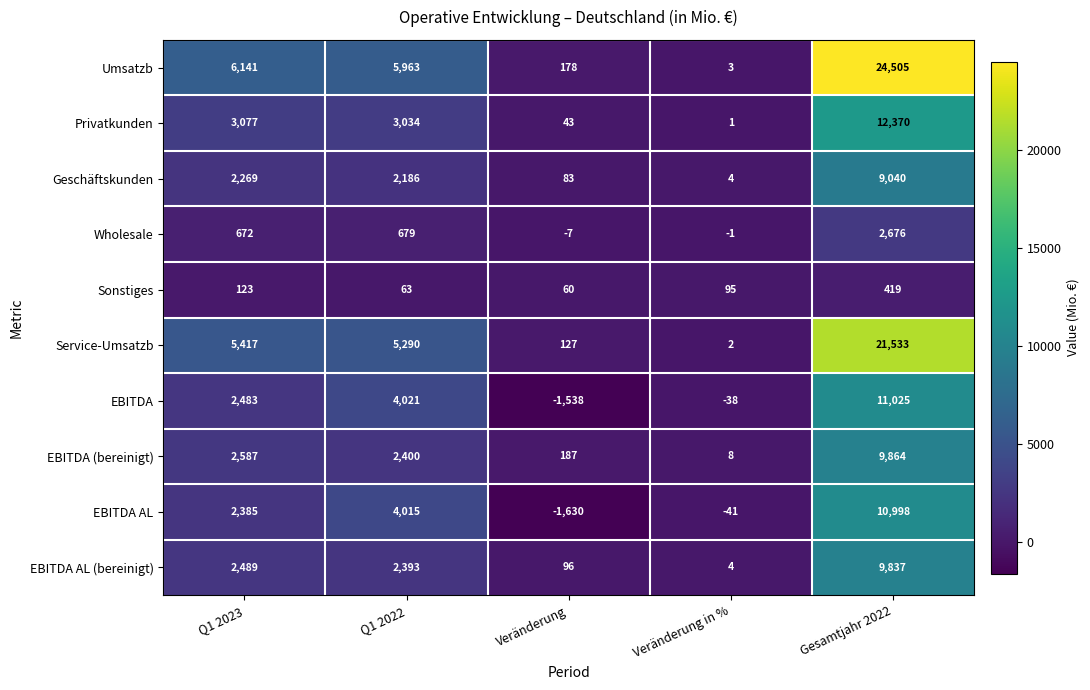

True or false: Geschäftskunden has a value of 2186 at Q1 2022.

True